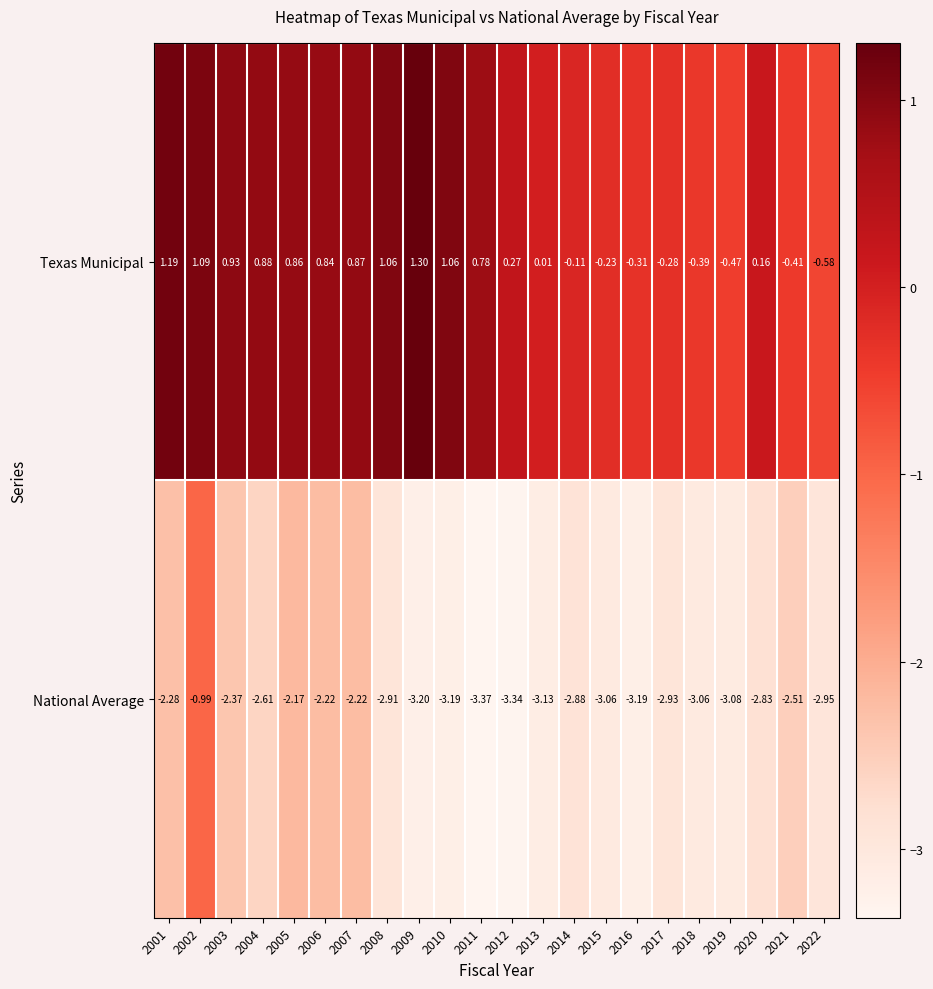

Which series has the largest total across all categories?

Texas Municipal